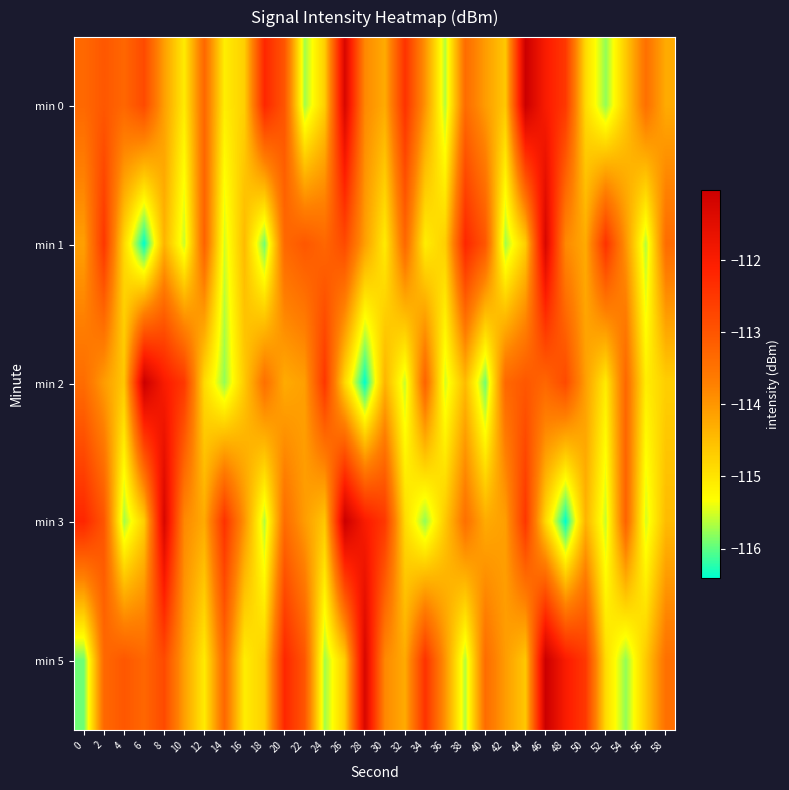

Count the number of data series in this chart.

5